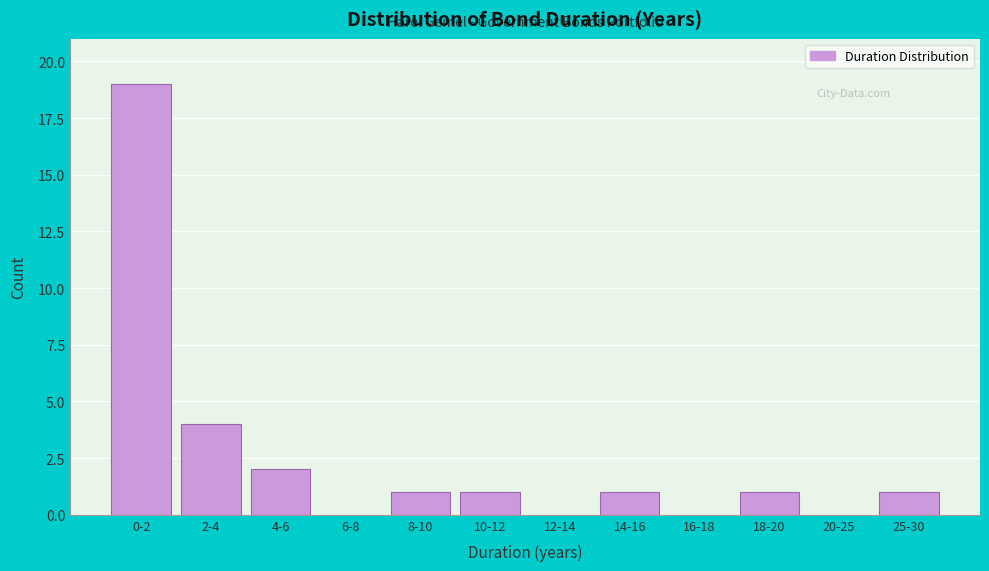

Reading left to right, list all the values displayed in this chart.

0-2=19	2-4=4	4-6=2	6-8=0	8-10=1	10-12=1	12-14=0	14-16=1	16-18=0	18-20=1	20-25=0	25-30=1